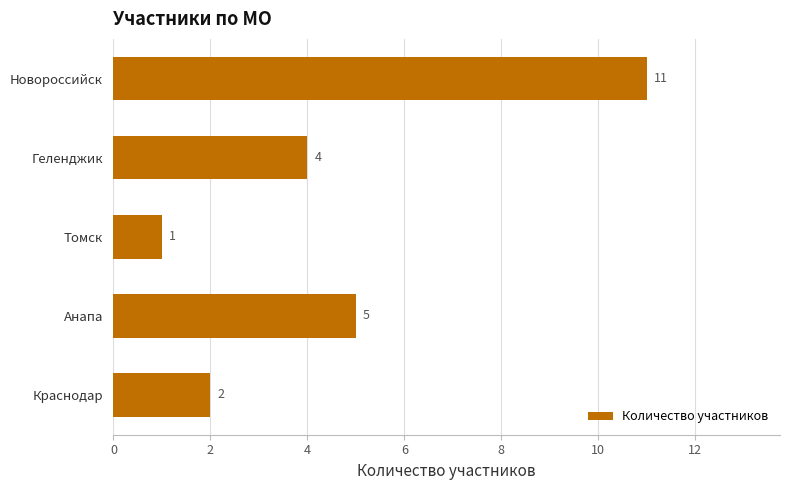

Rank the categories by value from lowest to highest.

Томск, Краснодар, Геленджик, Анапа, Новороссийск